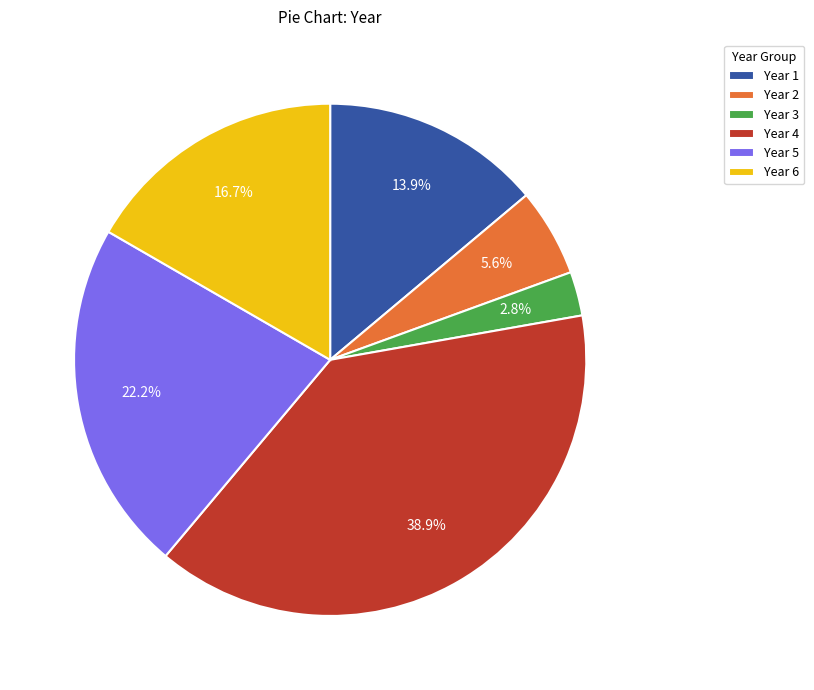

What is the largest slice in the pie chart?

Year 4